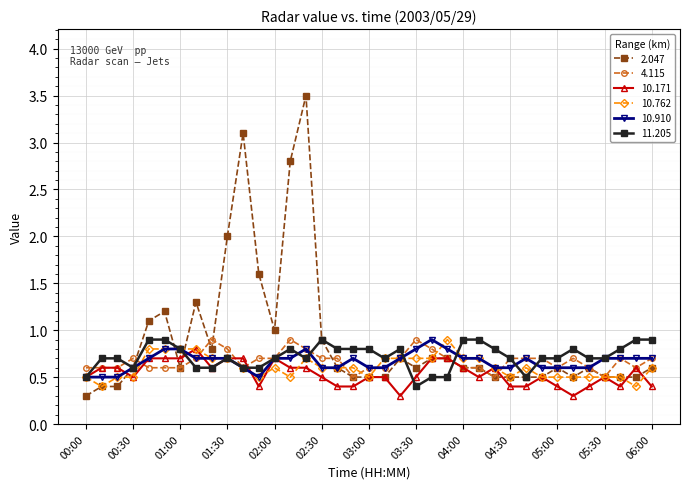

Which series has the largest range (max minus min)?

2.047